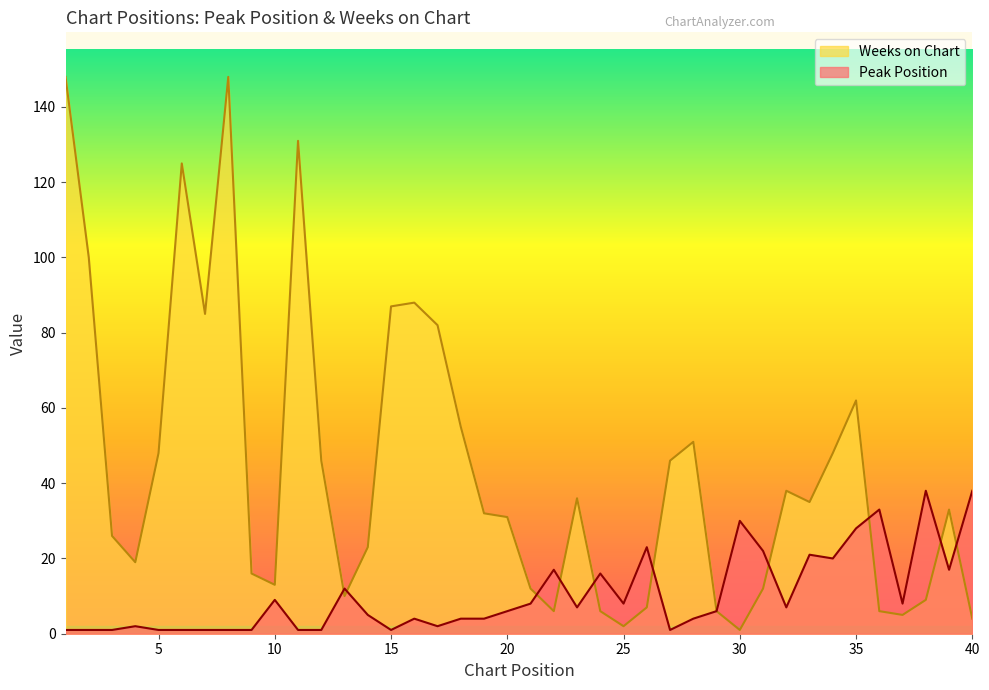

Which series changed the most between 36 and 39?

Weeks on Chart